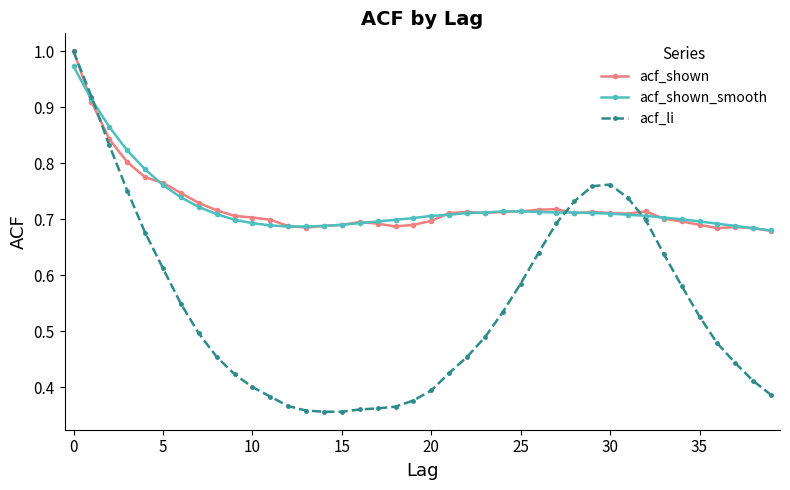

At how many categories does at least one series exceed 0?

40